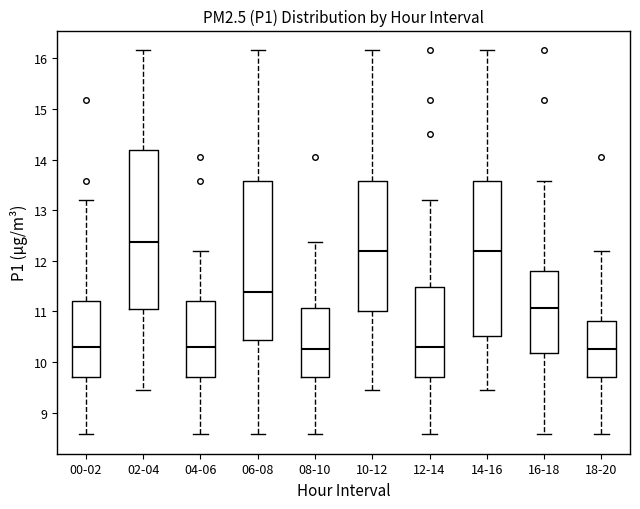

Where is the lower edge of the box for 14-16 on the y-axis? The values are not printed on the chart, so give them approximately, as read against the axis.

10.5